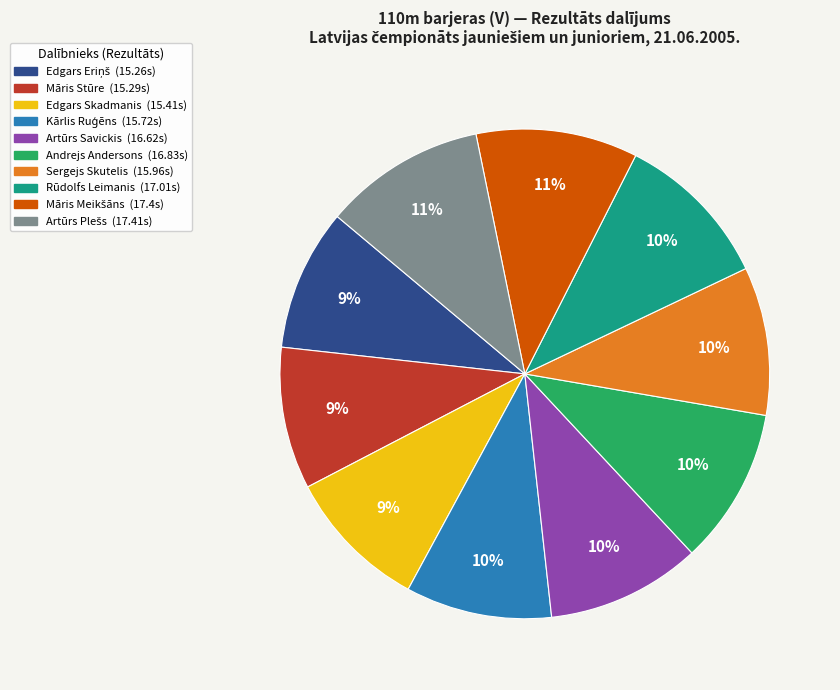

To the nearest percent, what is the average slice percentage?

10%